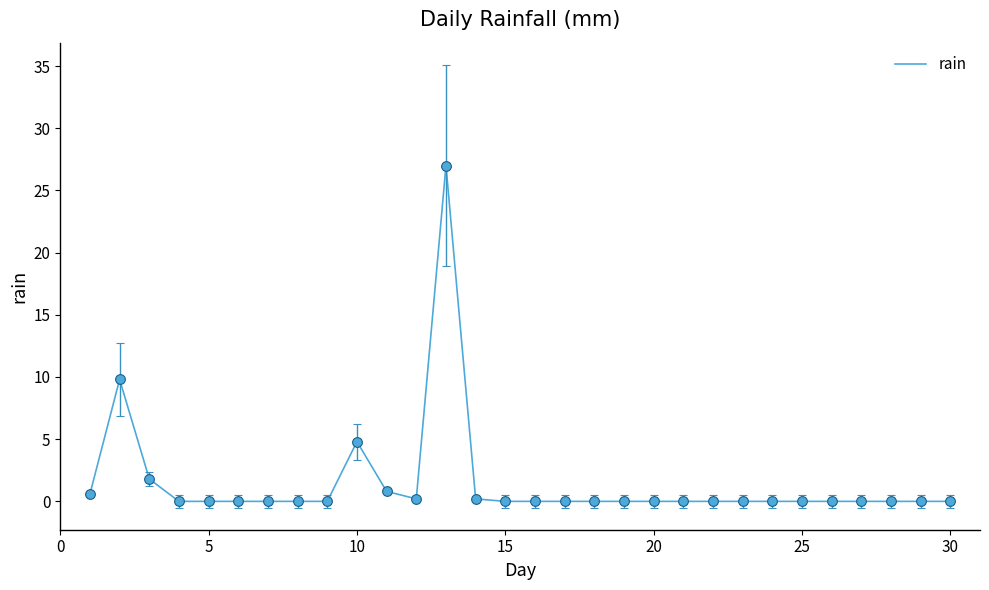

What is the maximum value shown in the chart?

27.0